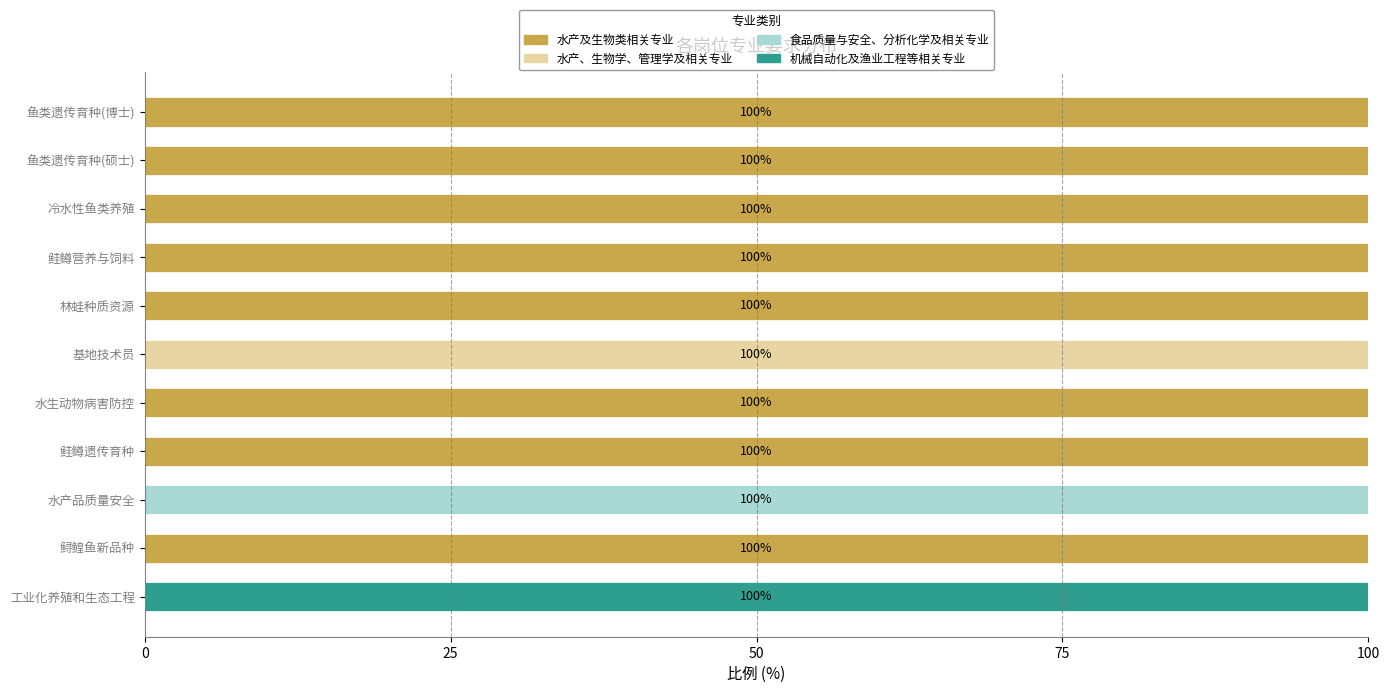

The 水产及生物类相关专业 series shows 34 at 冷水性鱼类养殖. True or false?

False